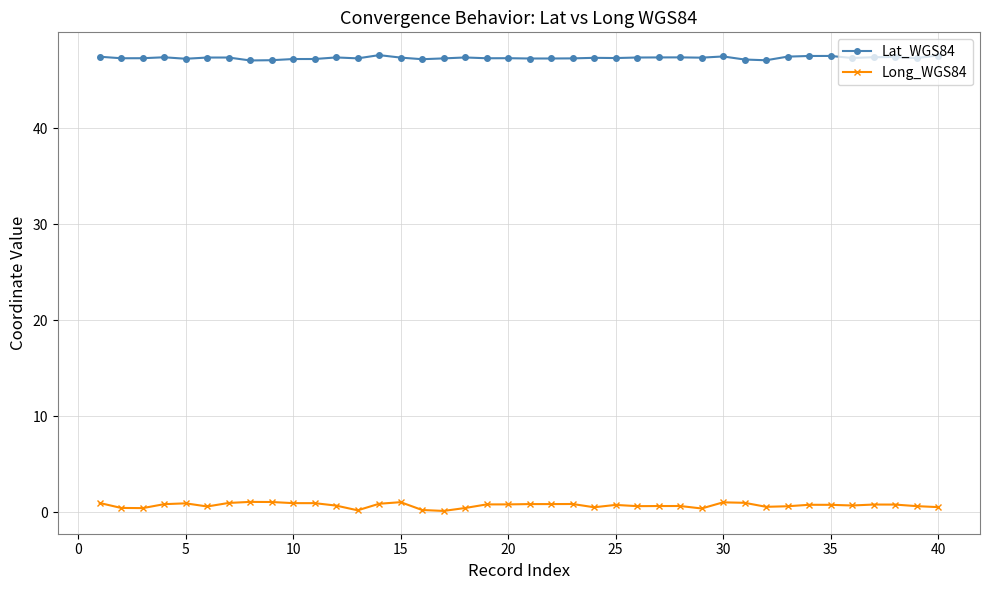

True or false: Lat_WGS84 and Long_WGS84 intersect in this chart.

False